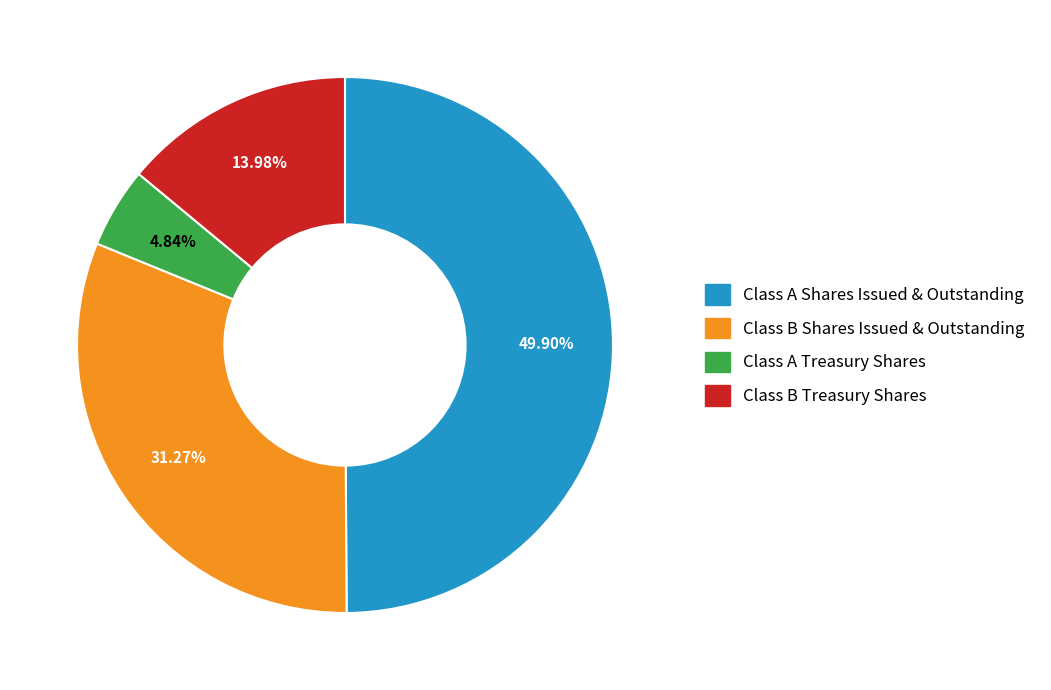

Combined, what portion of the pie is Class A Treasury Shares and Class B Treasury Shares?

18.8%